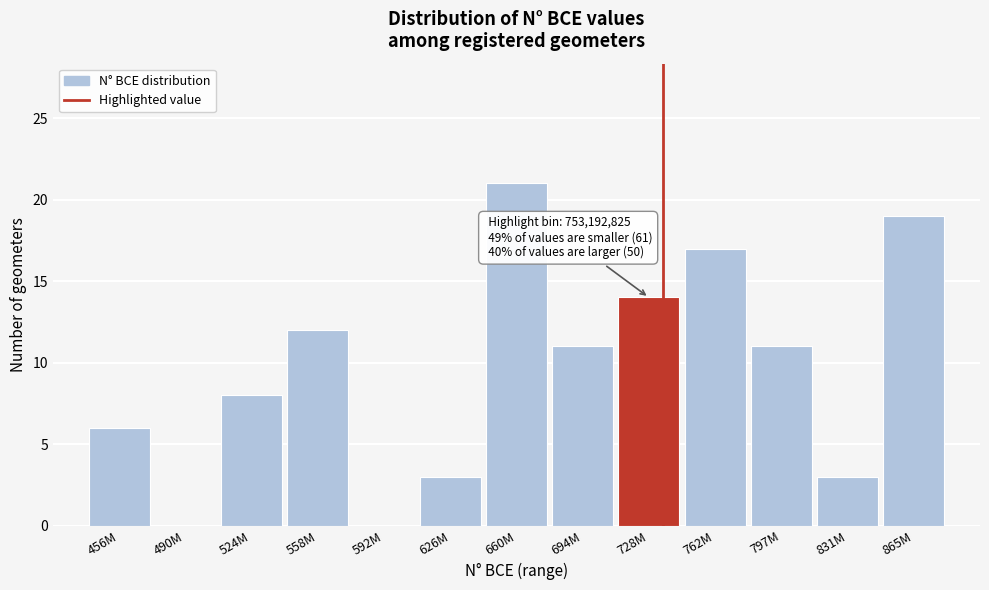

Reading left to right, extract all data points from this chart.

456M=6	490M=0	524M=8	558M=12	592M=0	626M=3	660M=21	694M=11	728M=14	762M=17	797M=11	831M=3	865M=19